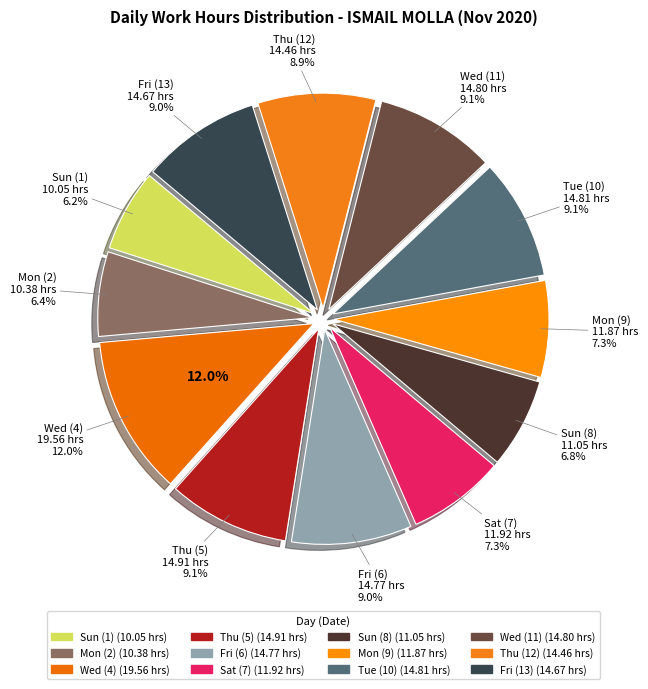

What is the smallest slice in the pie chart?

Sun (1)